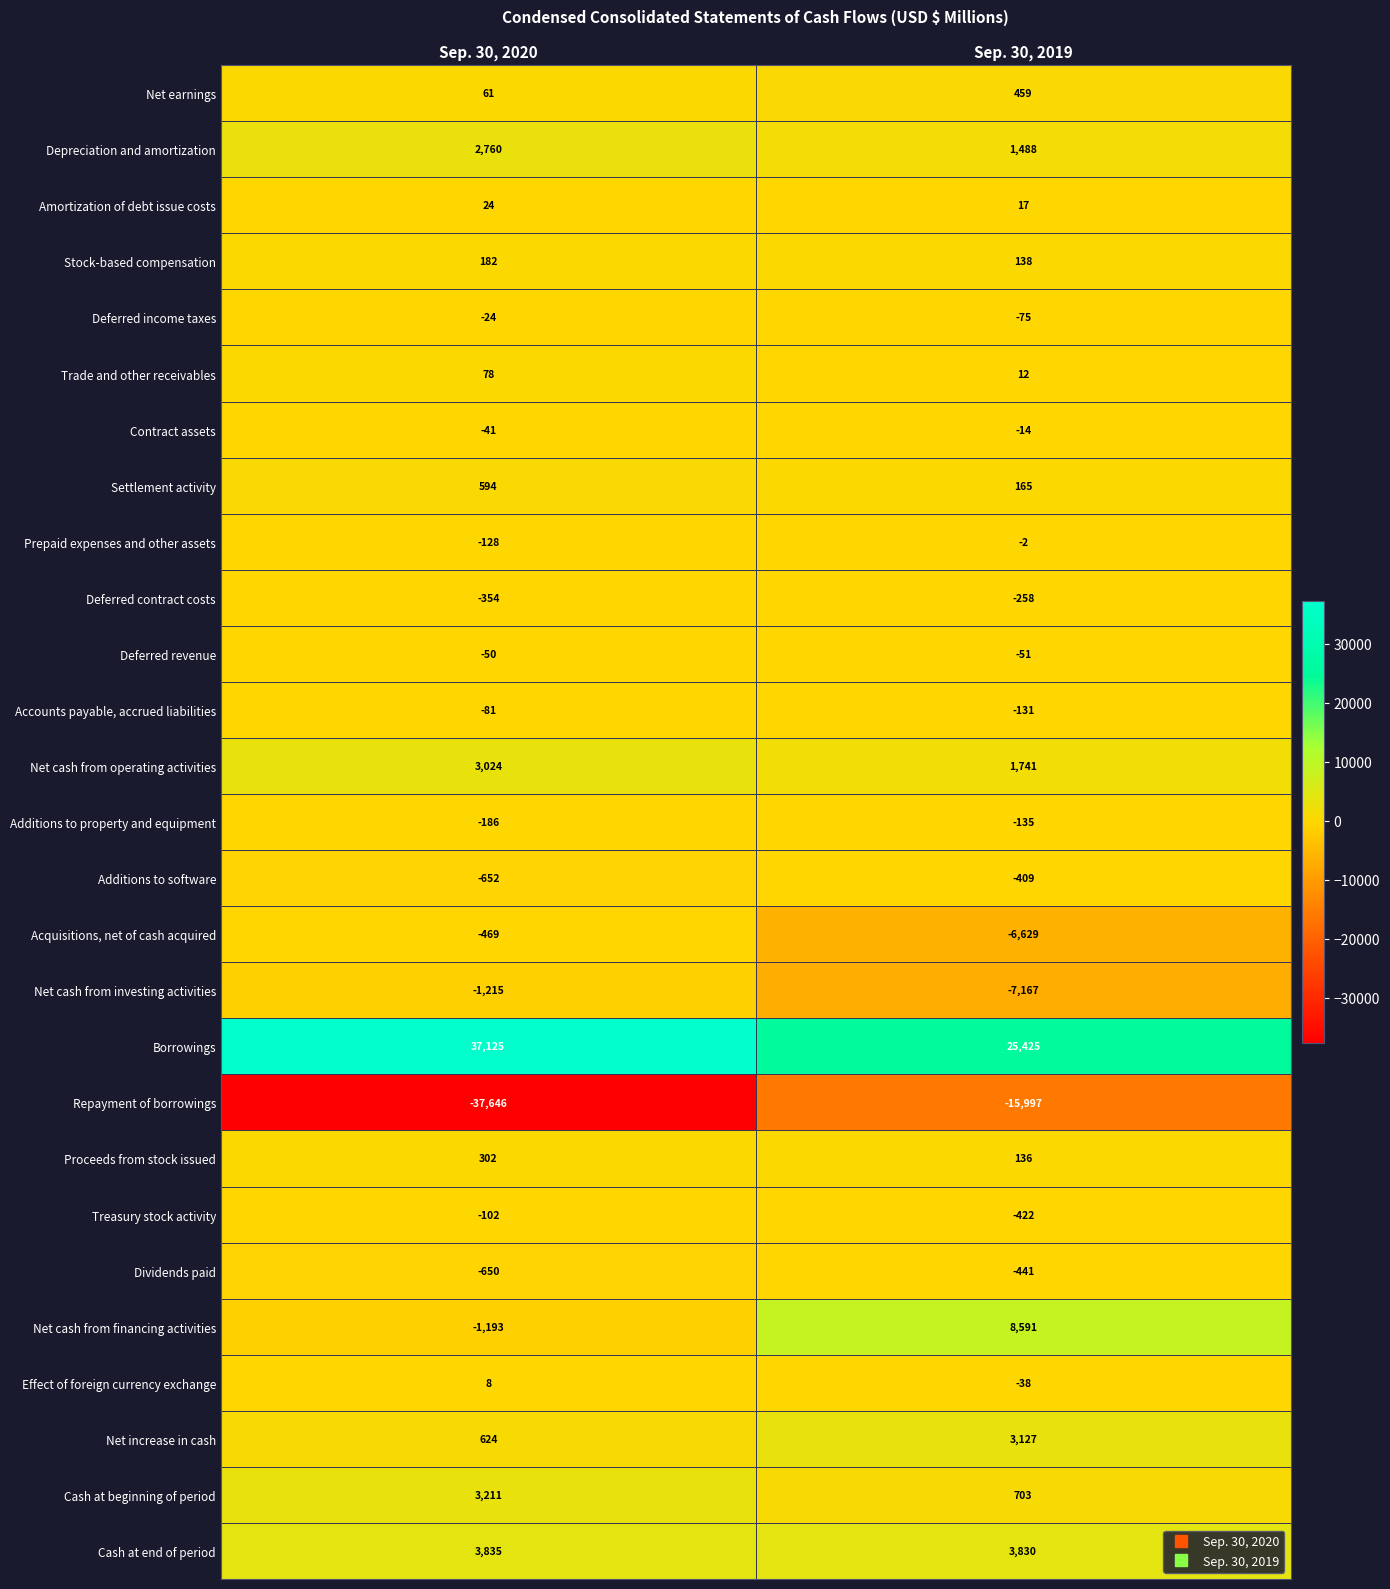

What is the average value of the Net cash from investing activities series?

-4191